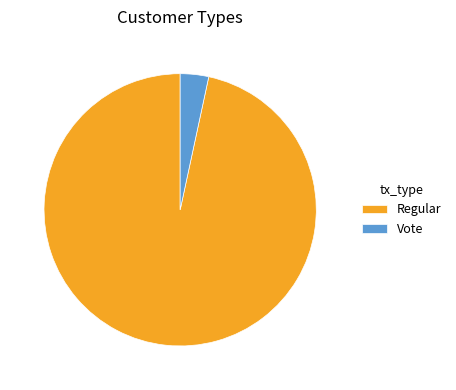

Which category has the biggest portion of the pie?

Regular